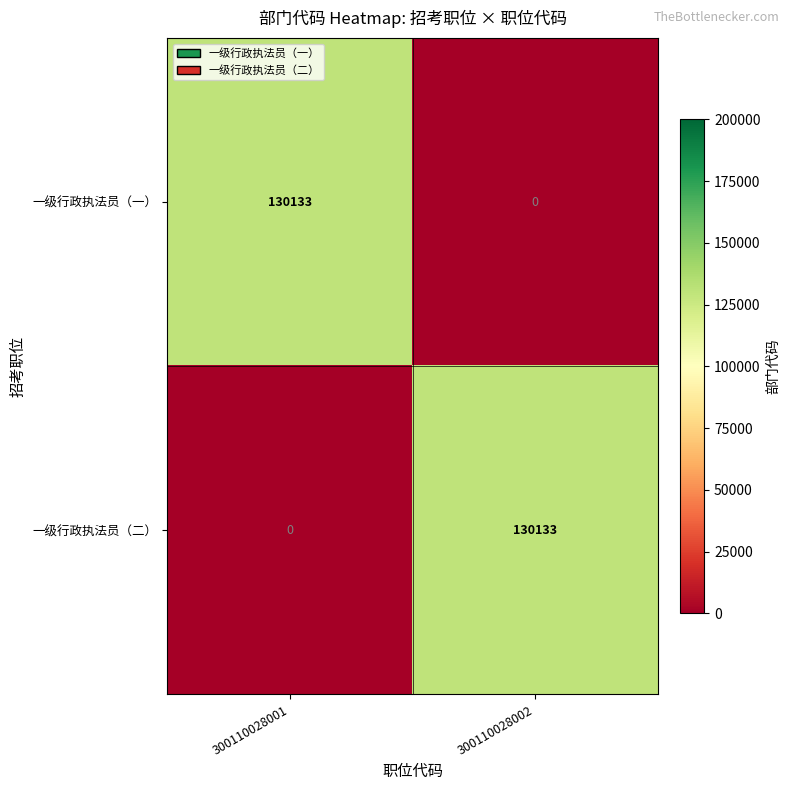

The value of 一级行政执法员（二） at 300110028002 is 218686. True or false?

False